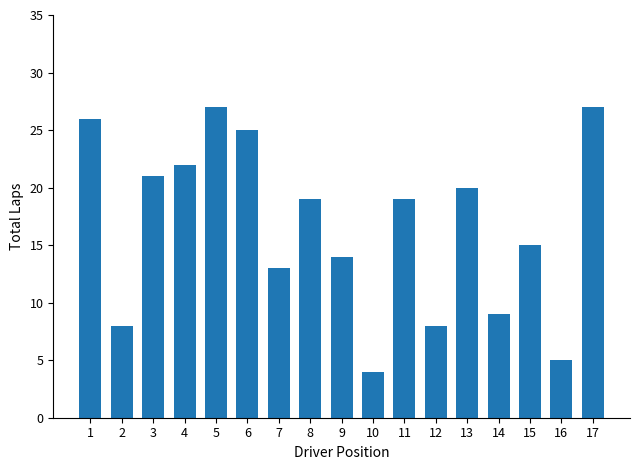

How many series are shown in this chart?

1